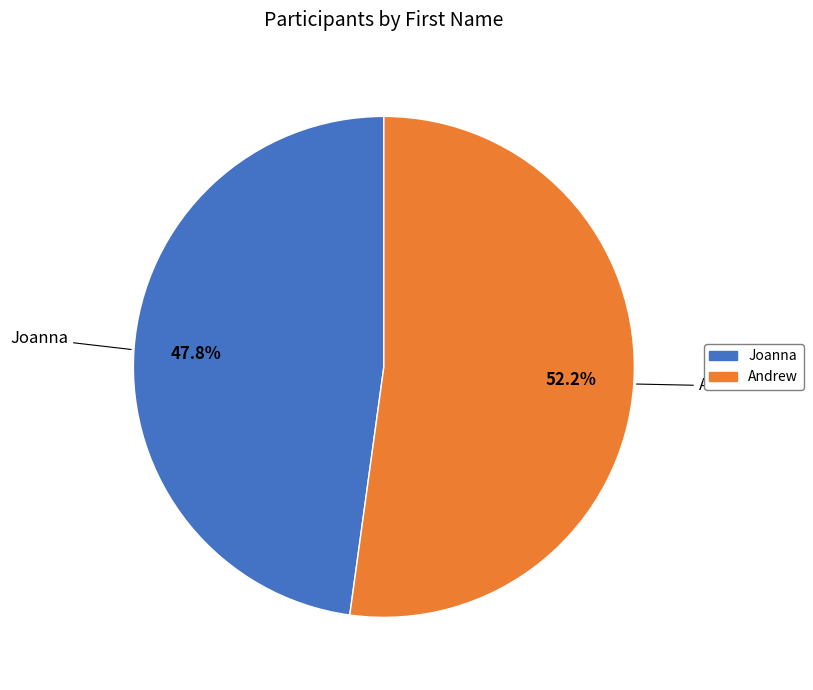

Rank the categories by value from lowest to highest.

Joanna, Andrew